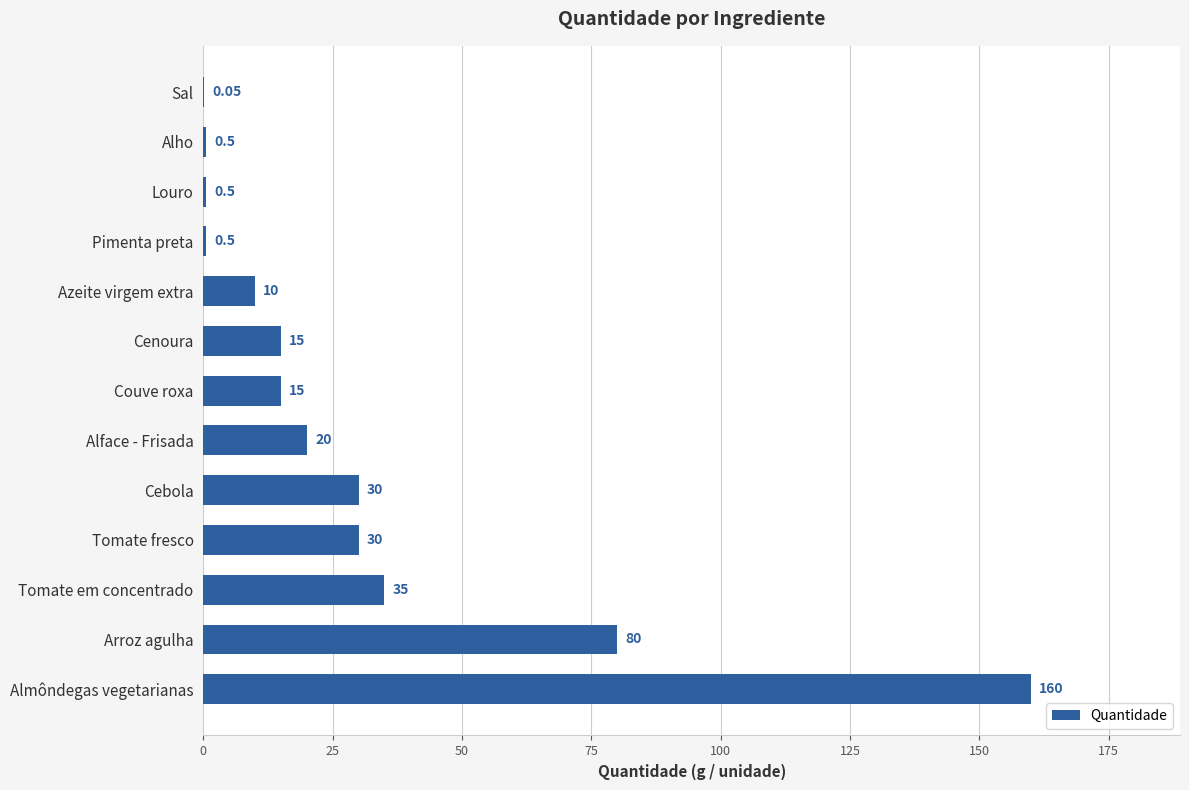

Where is the data nearest to the value 80?

Arroz agulha